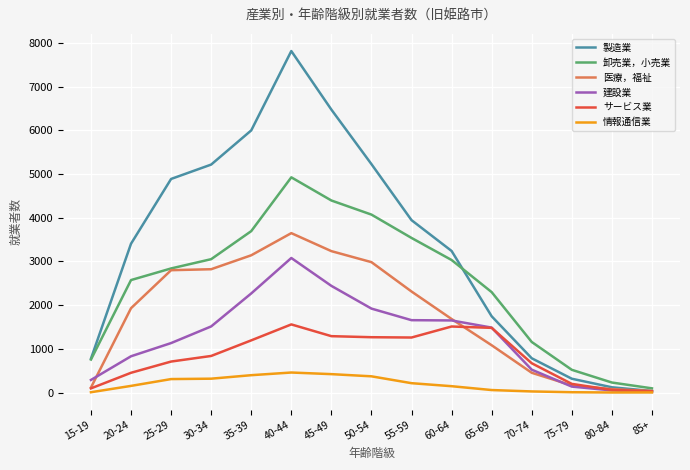

What is the total value across all series at 85+?

213